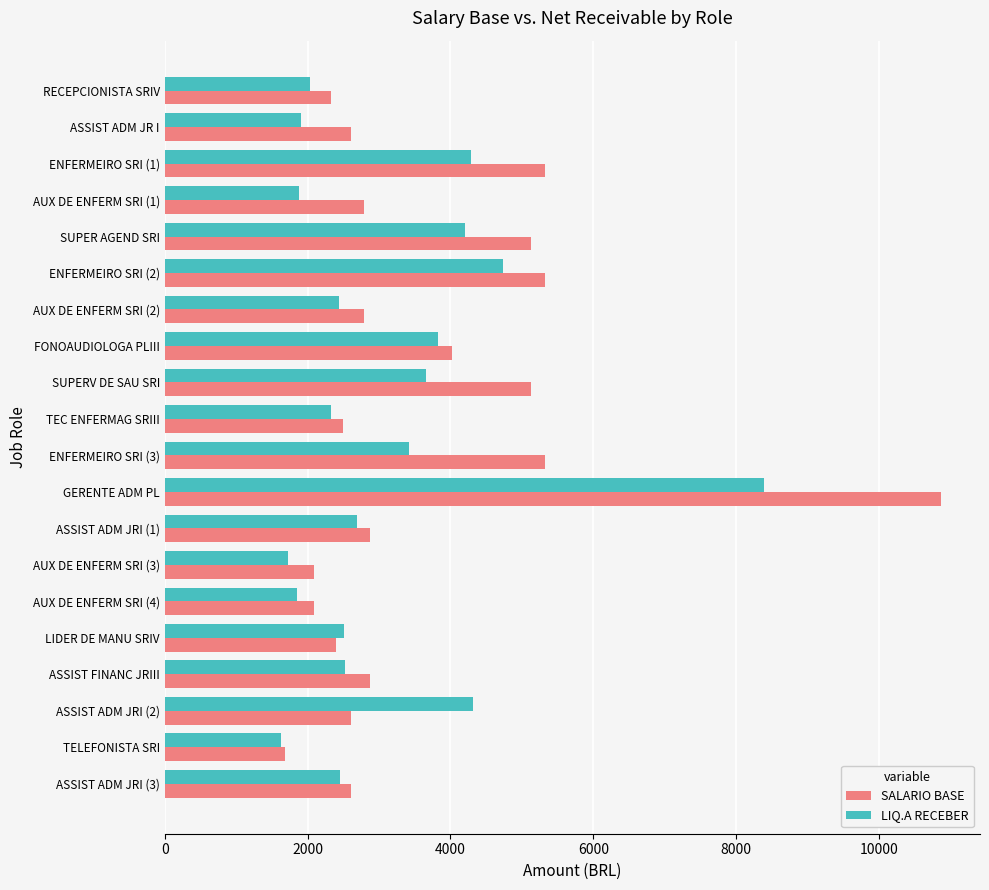

The value of SALARIO BASE at TELEFONISTA SRI is 900.2. True or false?

False